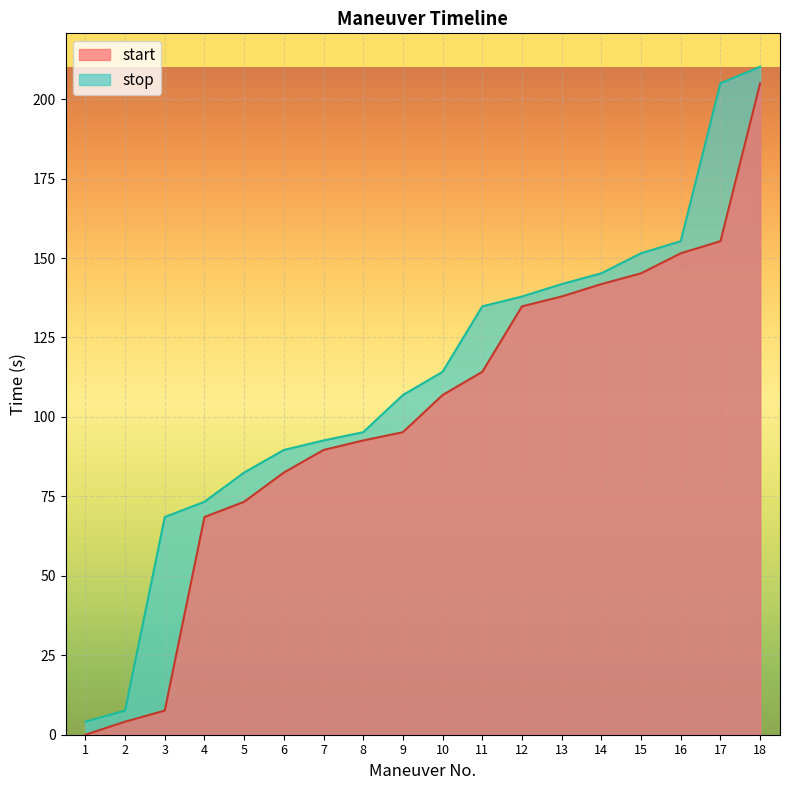

Reading right to left, transcribe all the data shown in this chart.

start: 18=205.0	17=155.3	16=151.5	15=145.2	14=141.8	13=137.9	12=134.8	11=114.2	10=106.9	9=95.2	8=92.6	7=89.6	6=82.5	5=73.3	4=68.5	3=7.6	2=4.1	1=0.0
stop: 18=210.2	17=205.0	16=155.3	15=151.5	14=145.2	13=141.8	12=137.9	11=134.8	10=114.2	9=106.9	8=95.2	7=92.6	6=89.6	5=82.5	4=73.3	3=68.5	2=7.6	1=4.1